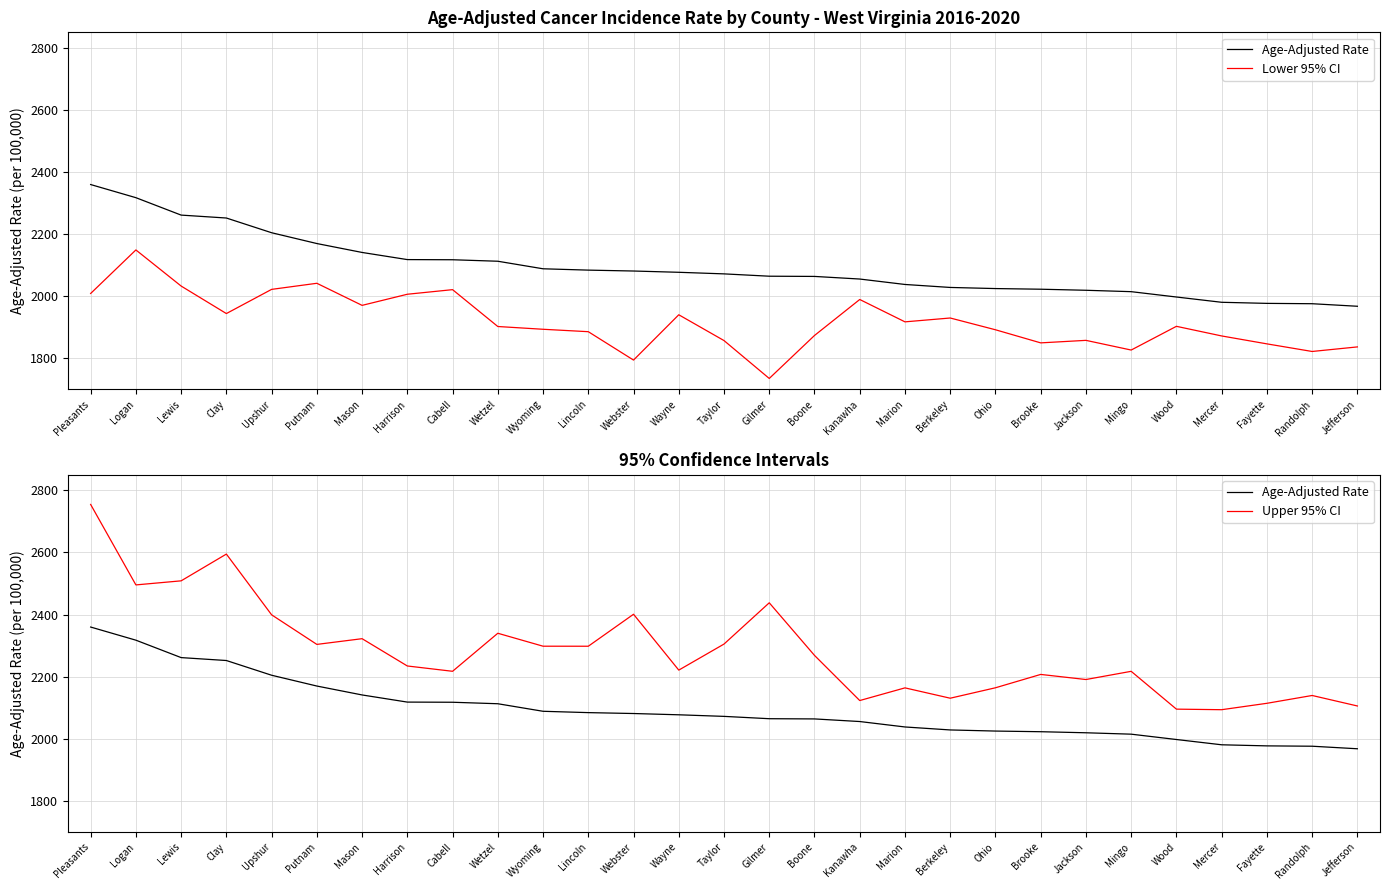

Which series has the largest total across all categories?

Upper 95% CI